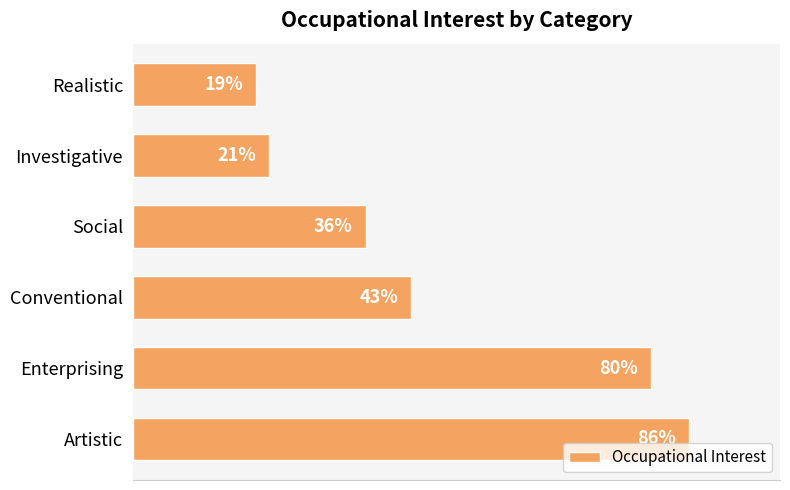

Where is the data nearest to the value 52?

Conventional